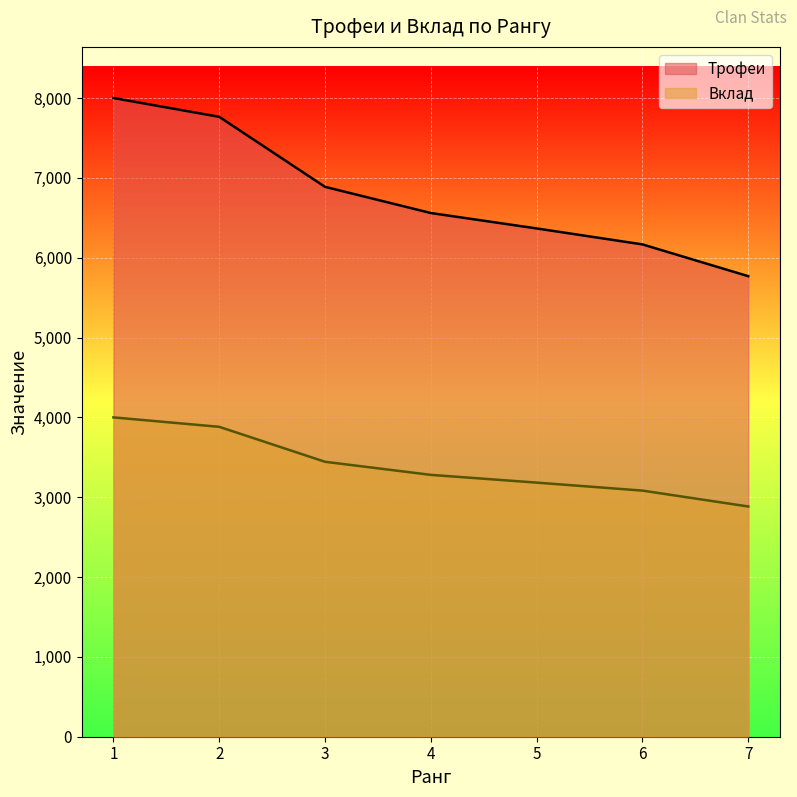

What is the difference between the maximum and minimum values in the Вклад series?

1116